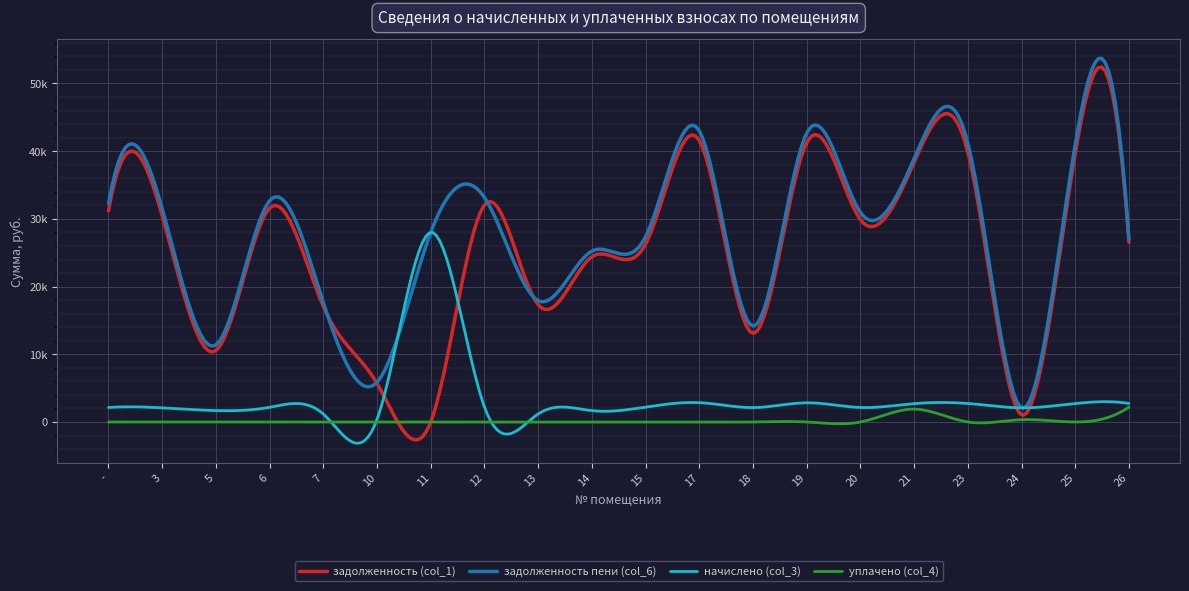

True or false: задолженность (col_1) has more than 2 points higher than both neighbors.

True